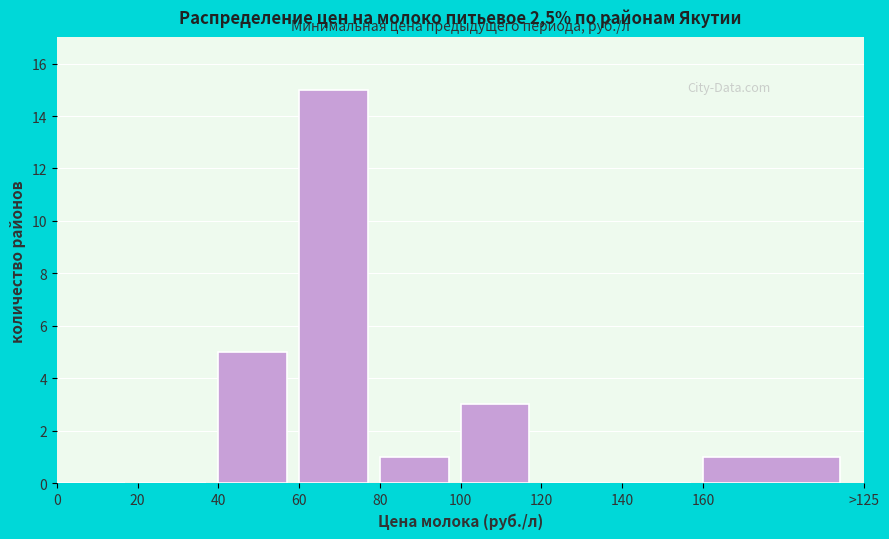

Reading left to right, what are all the values shown in this chart?

0=0	20=0	40=5	60=15	80=1	100=3	120=0	140=0	160=1